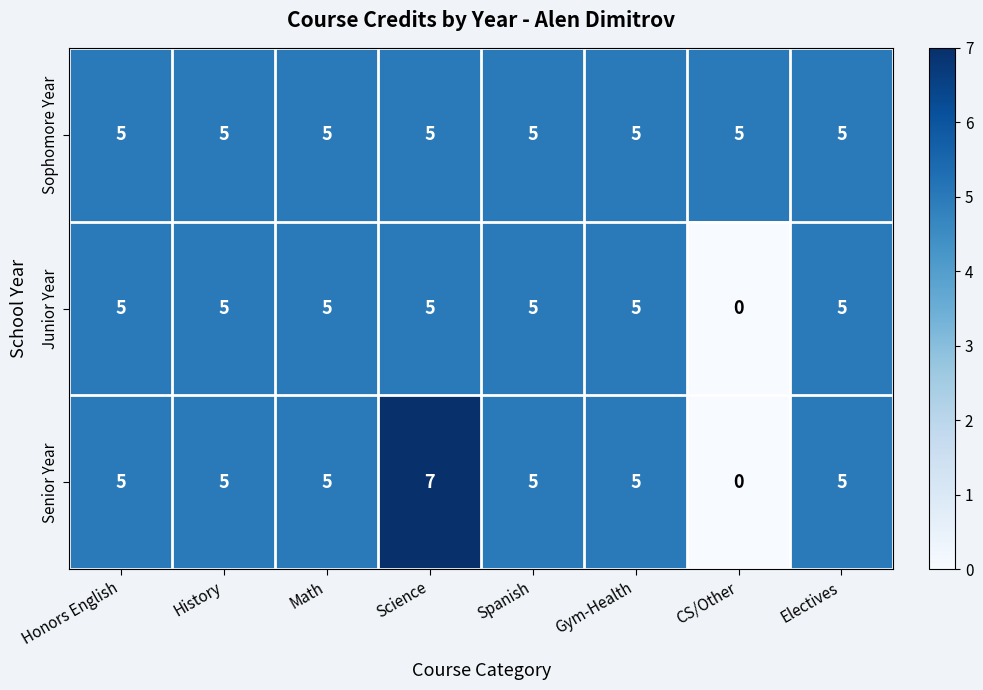

How many values in Senior Year are above zero?

7